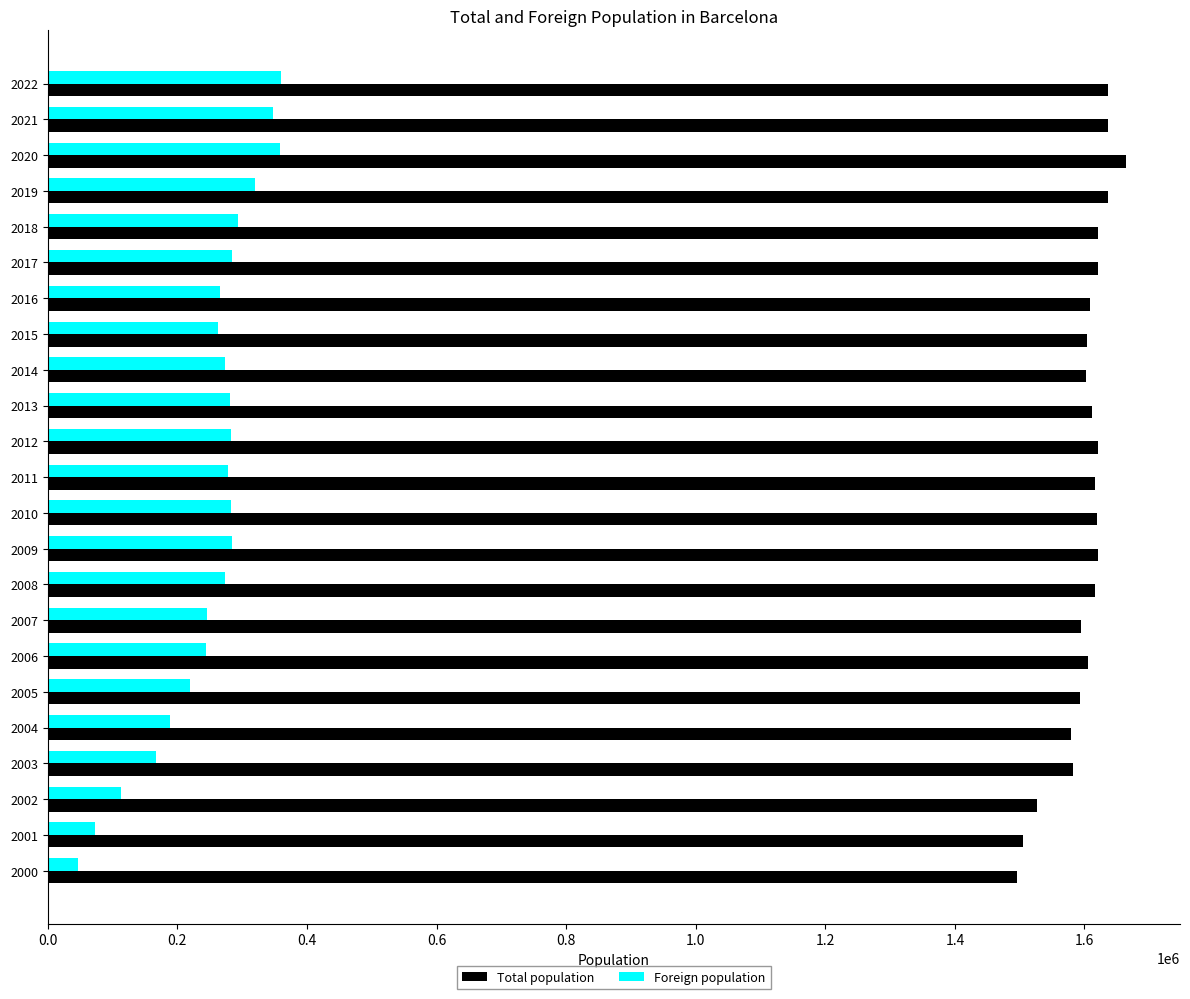

What is the difference between the highest and lowest values at 2022?

1276713